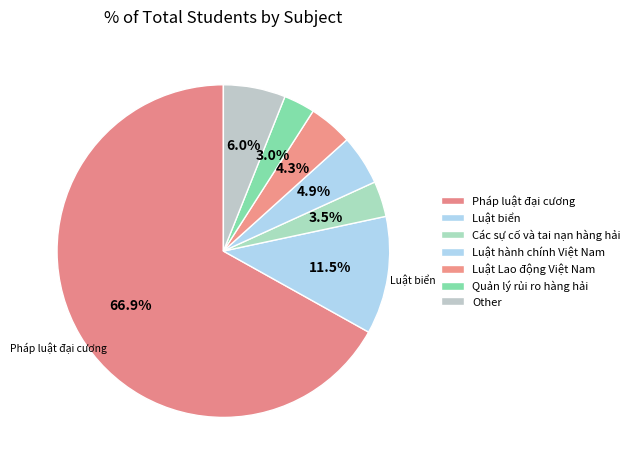

How many segments does this pie chart have?

7